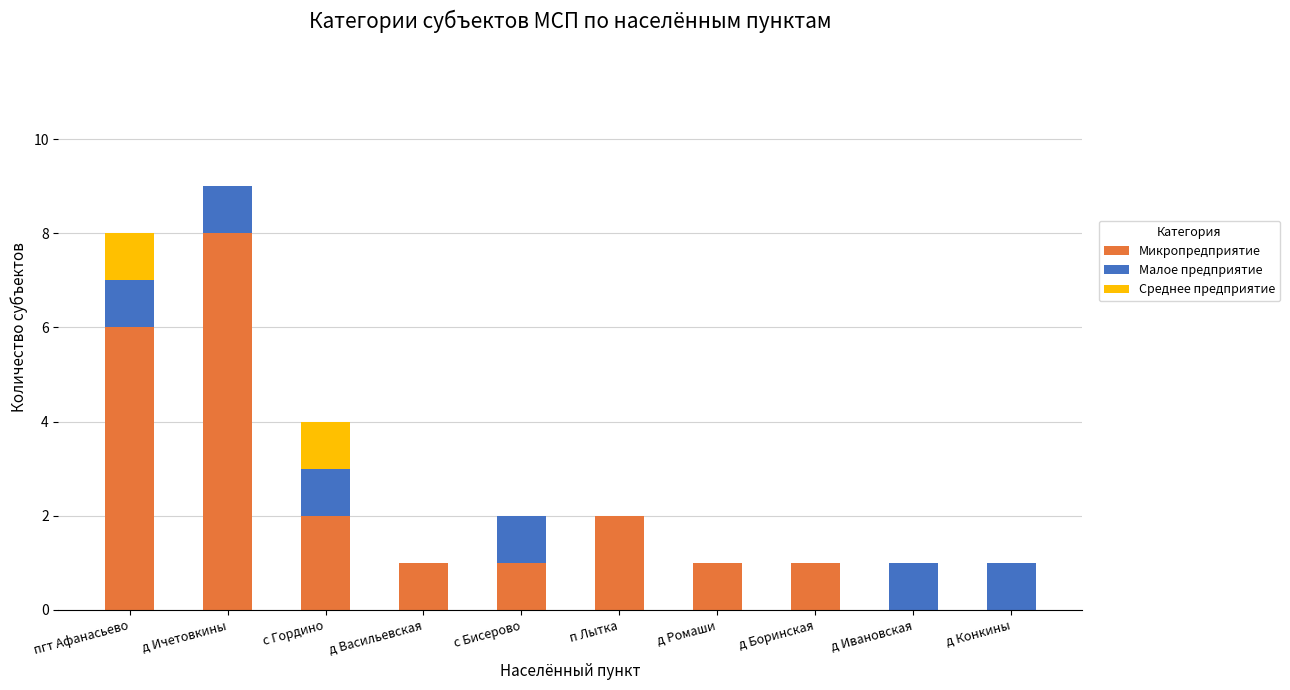

At which category is the sum across all series the highest?

д Ичетовкины